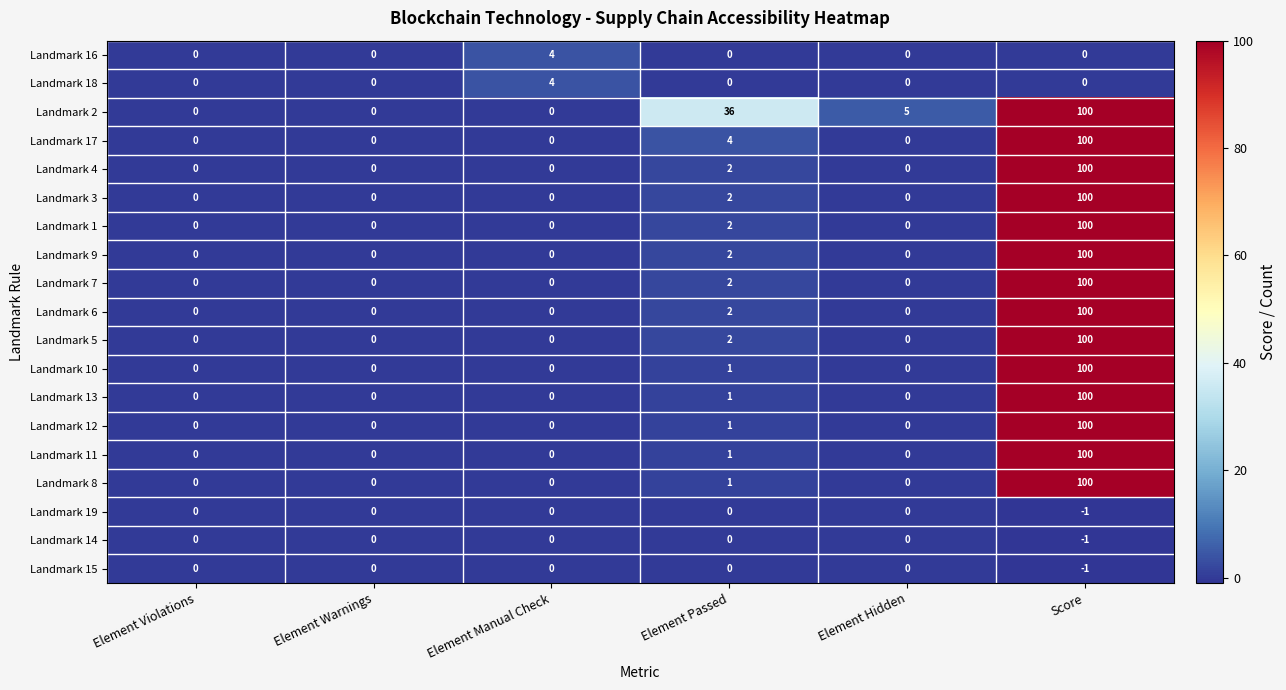

What is the difference between the maximum and minimum values in the Landmark 18 series?

4